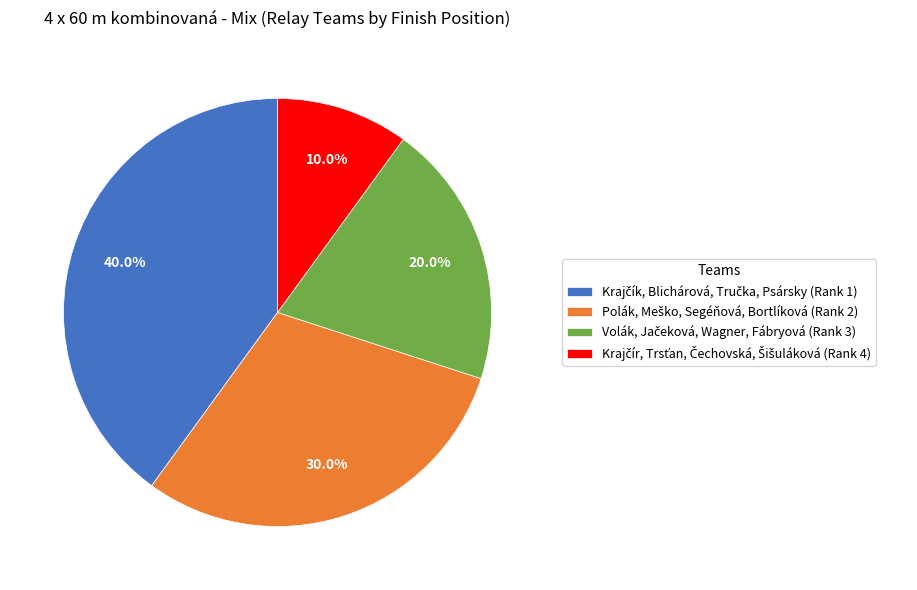

Is there a majority slice in this chart?

No